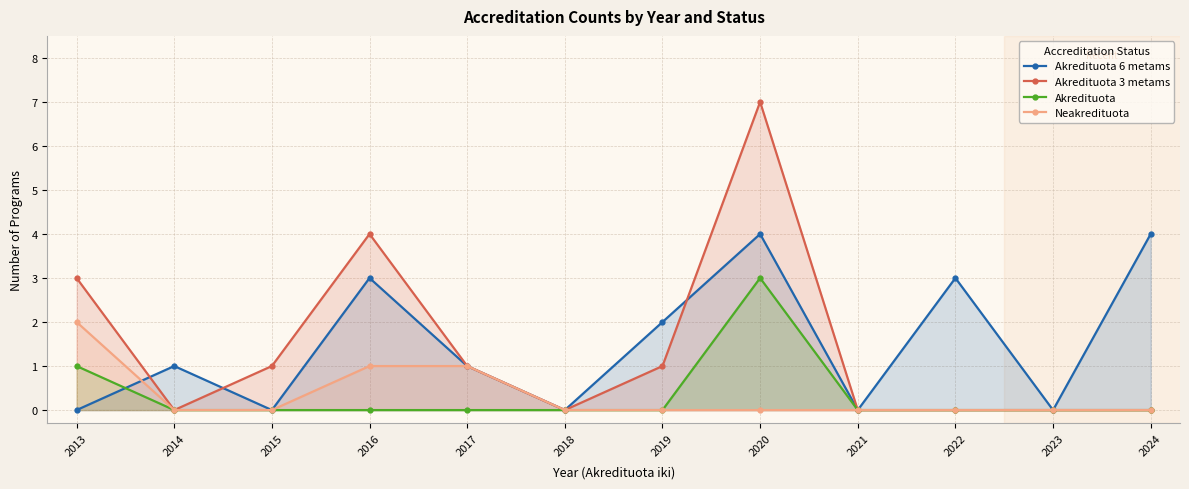

Count the number of data series in this chart.

4